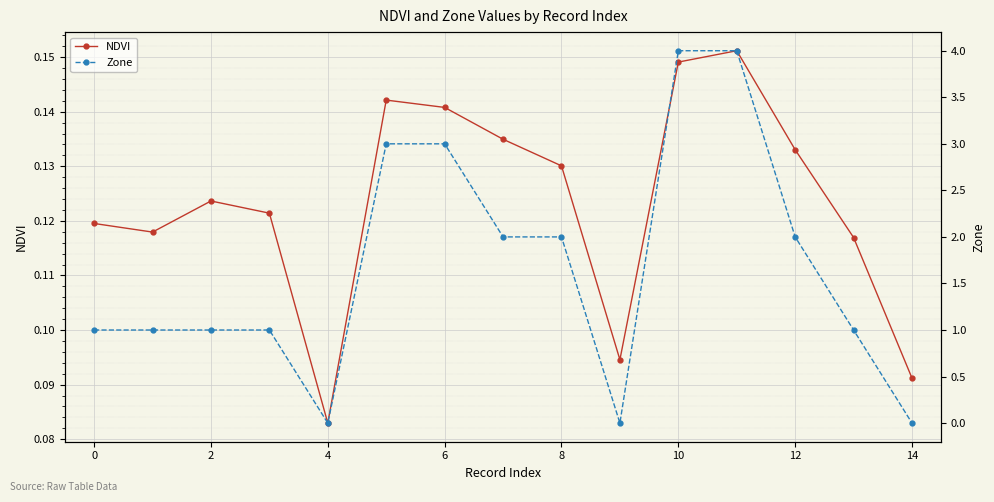

Which category has the highest value in the NDVI series?

11